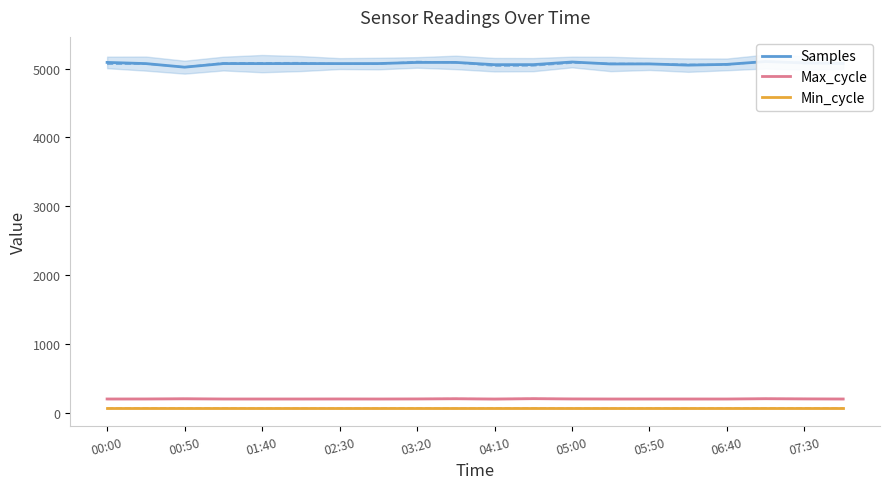

Is the value of Min_cycle at 11 greater than the value of Samples at 11?

No